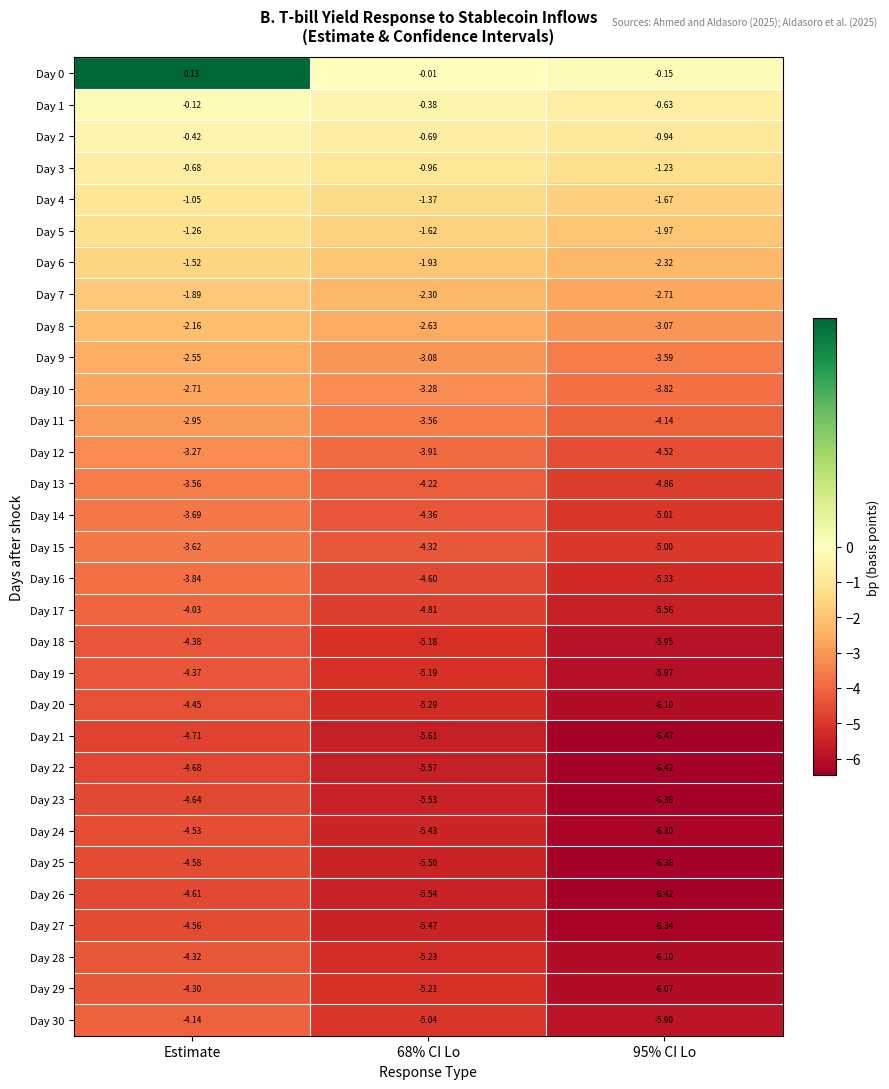

Which category has the highest value across all series?

Estimate